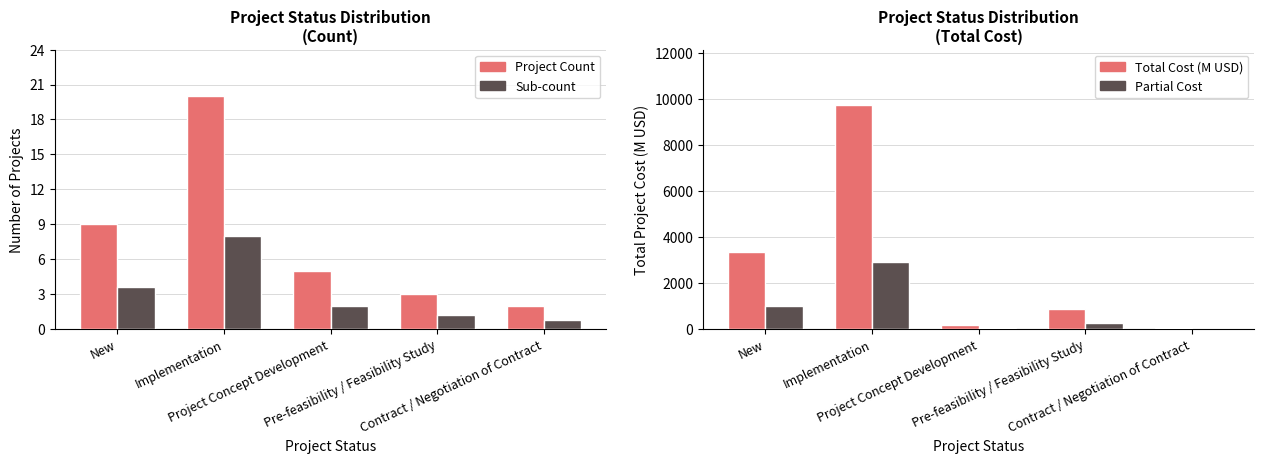

Is it true that Project Count equals 9.0 at New?

True